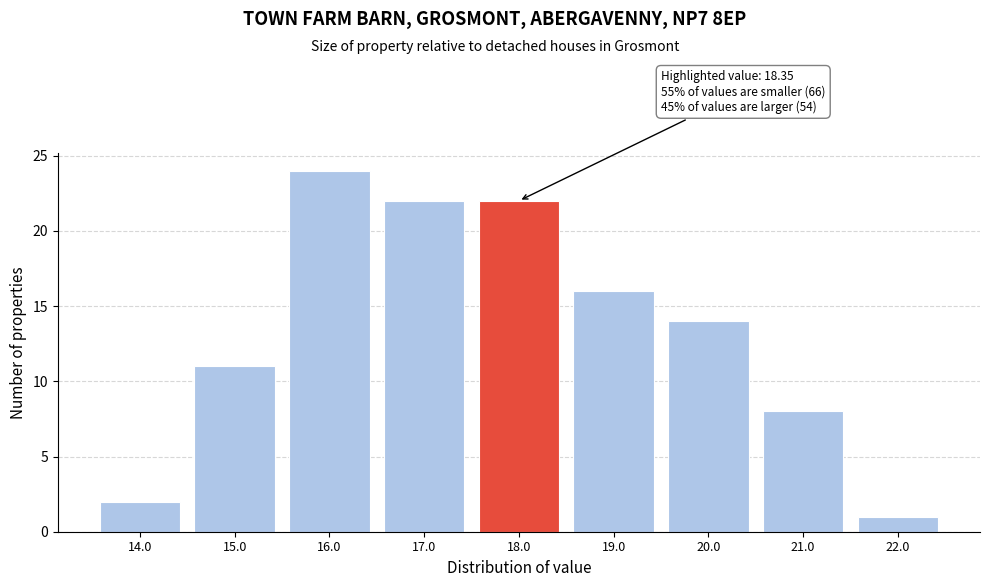

Reading left to right, transcribe all the data shown in this chart.

2	11	24	22	22	16	14	8	1